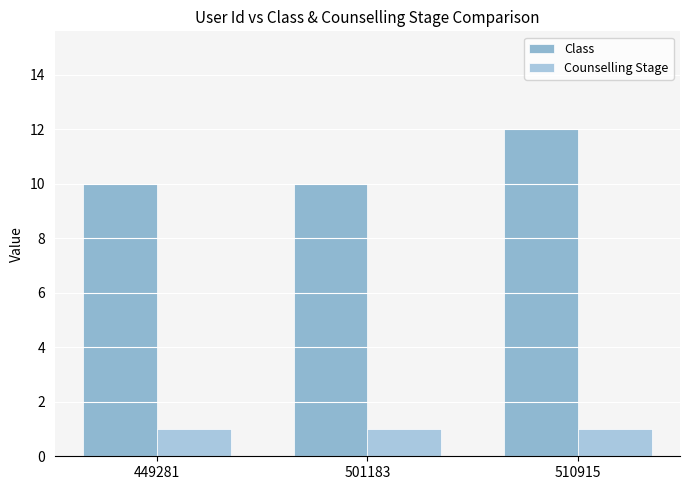

Which series has the largest total across all categories?

Class